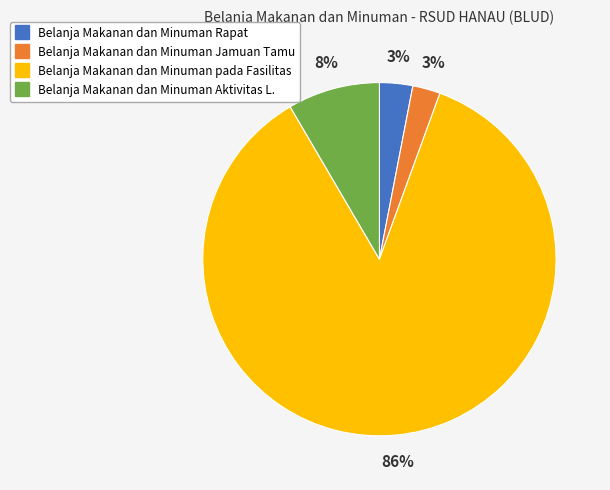

Does any single category account for the majority?

Yes